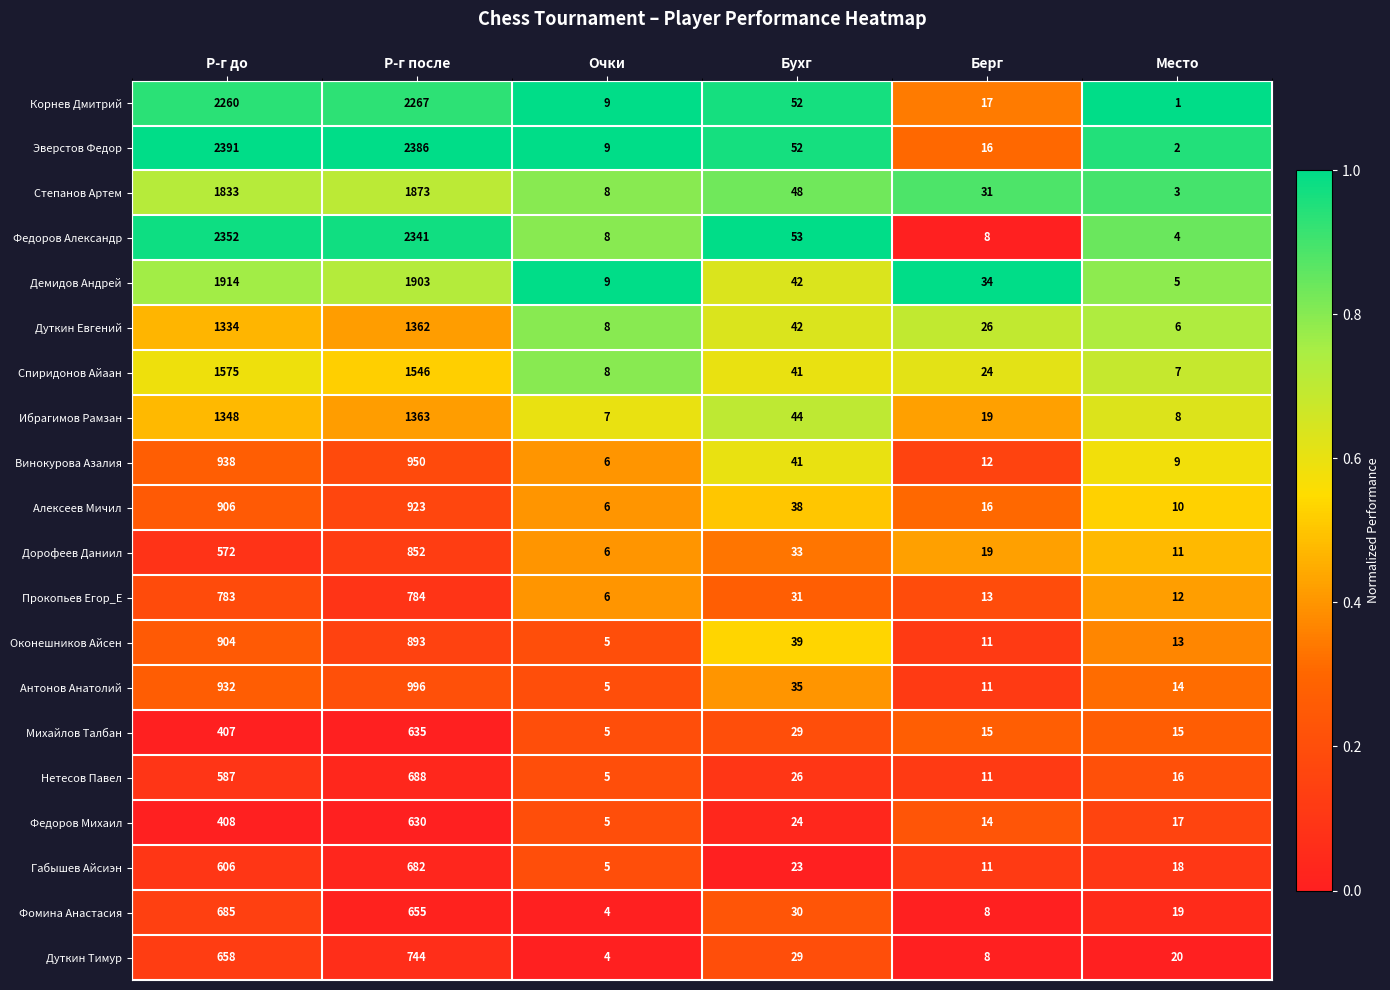

Which series has the largest total across all categories?

Эверстов Федор